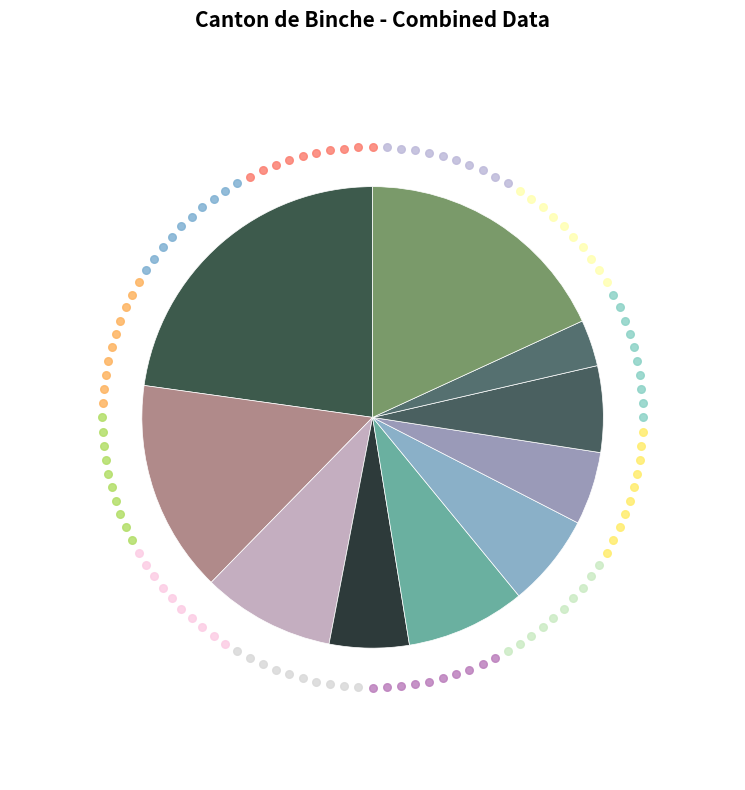

How many segments does this pie chart have?

10